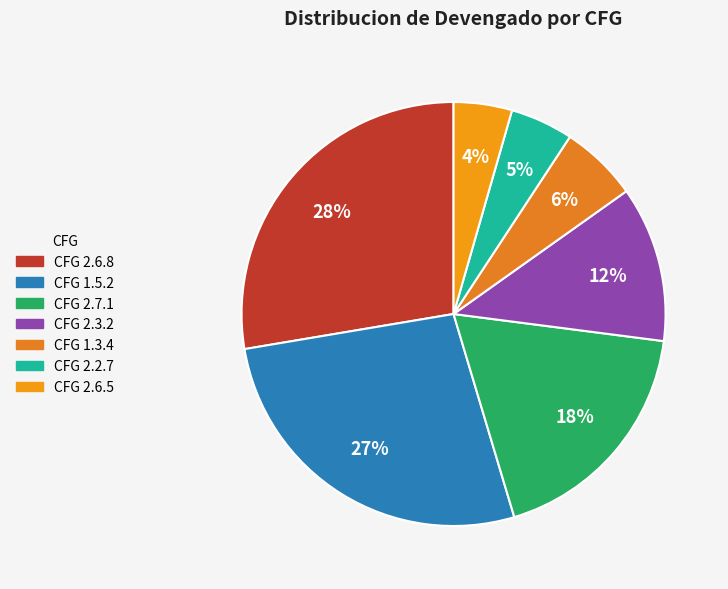

How many segments does this pie chart have?

7